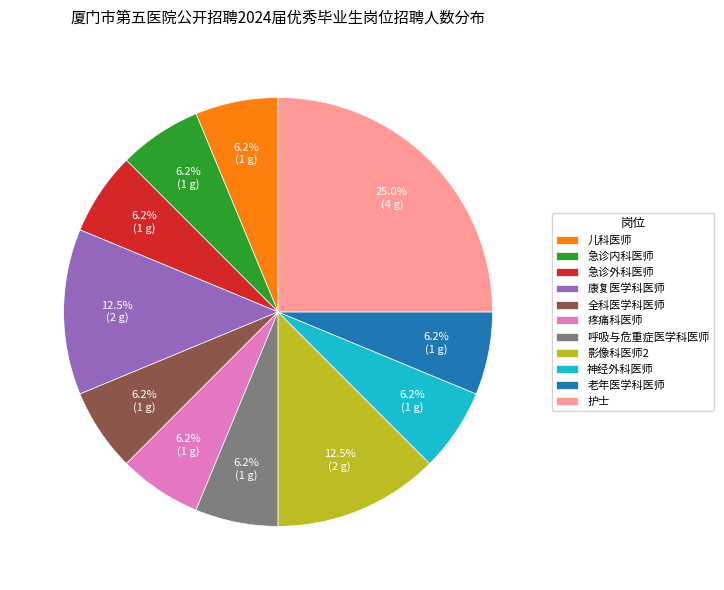

What is the ratio of the value at 老年医学科医师 to the value at 儿科医师?

1.0